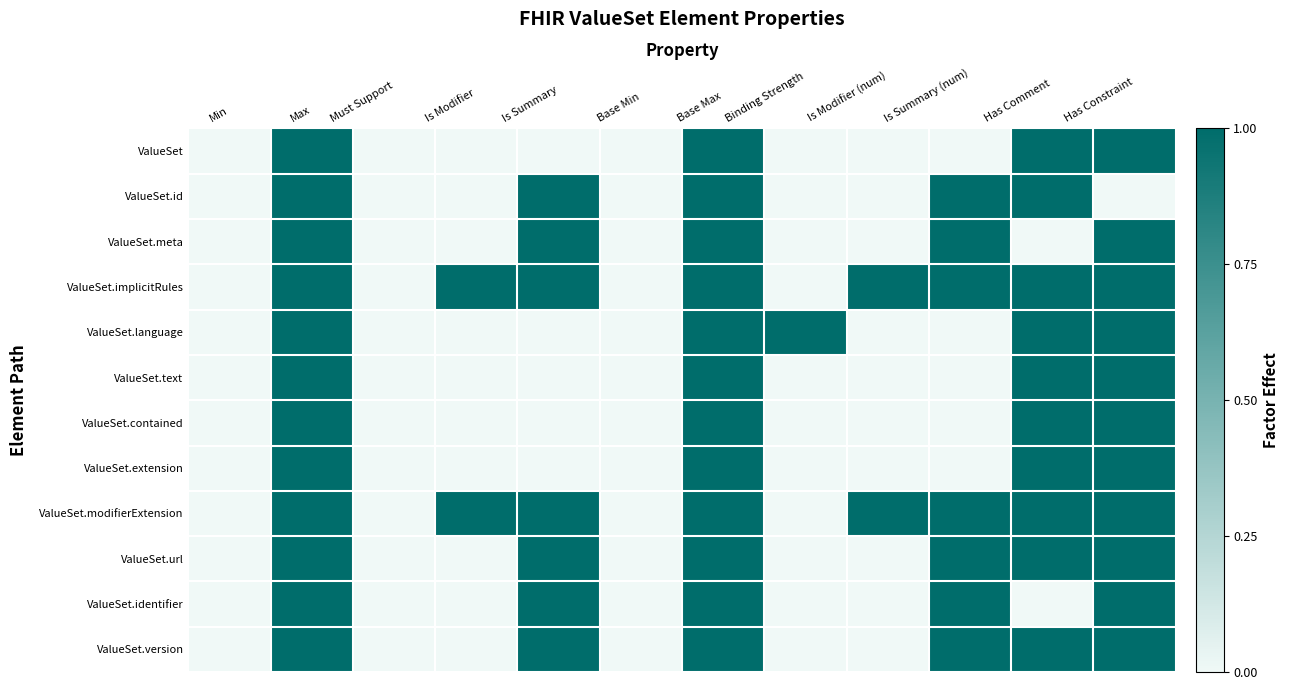

What is the total value across all series at Base Max?

12